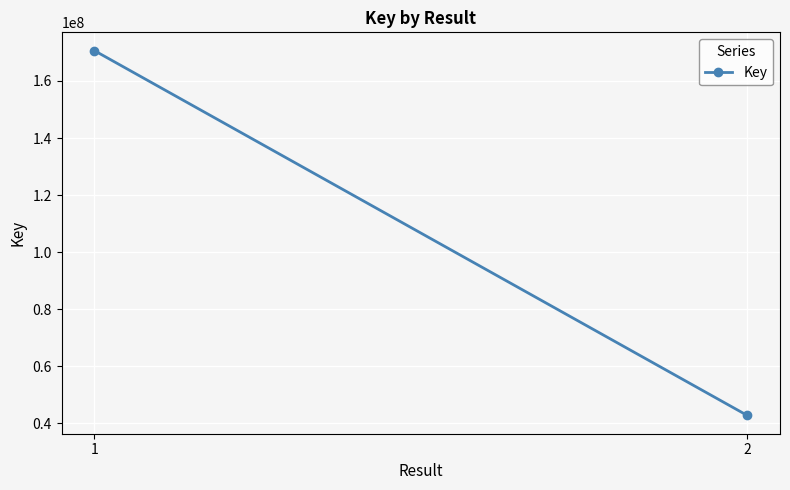

Count the values in the range 42789324 to 170648244.

2